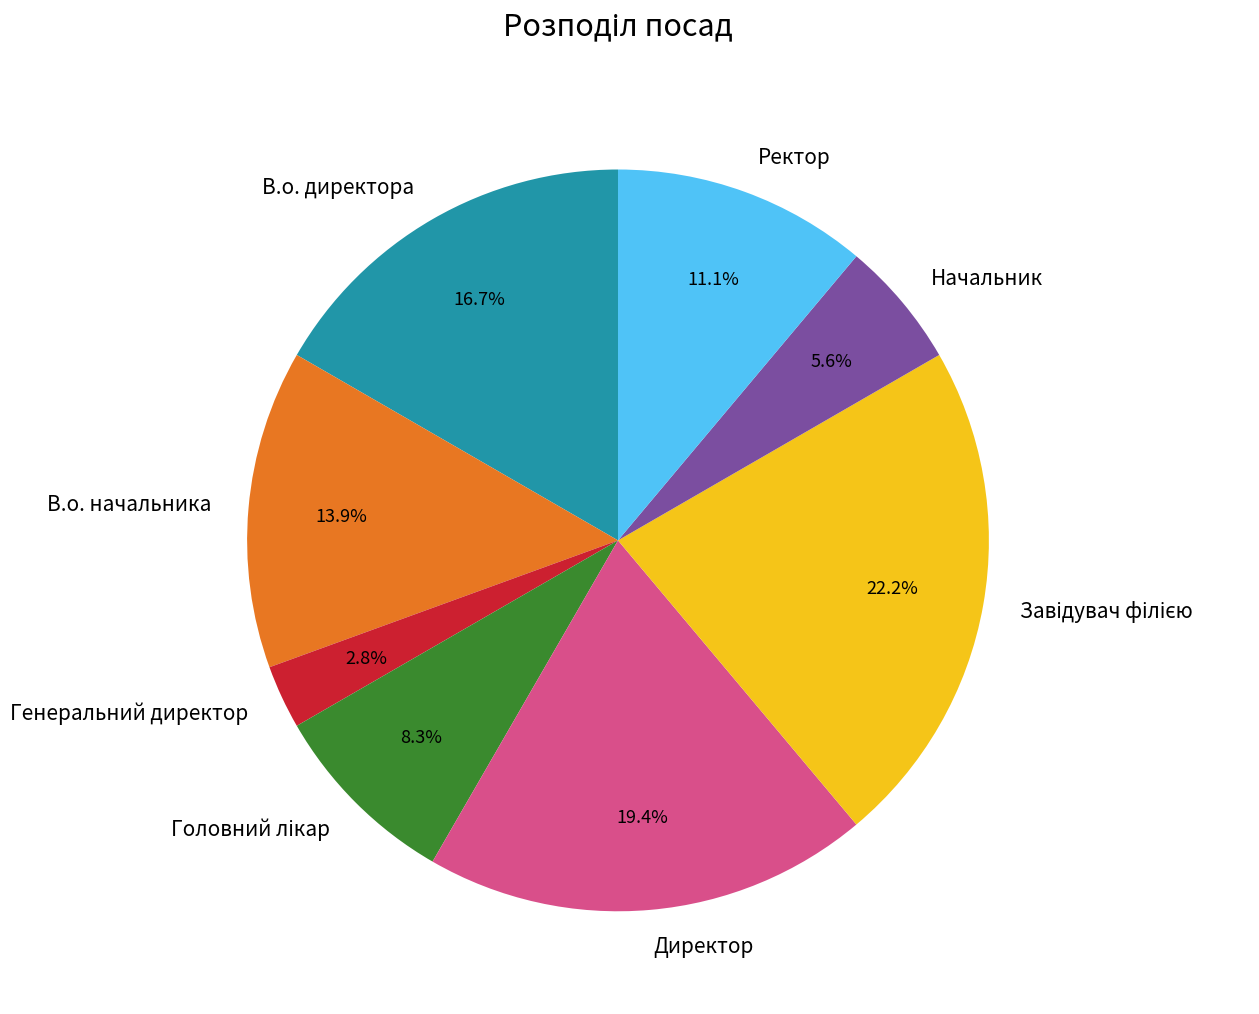

Do Ректор and Начальник together represent more than half of the pie?

No